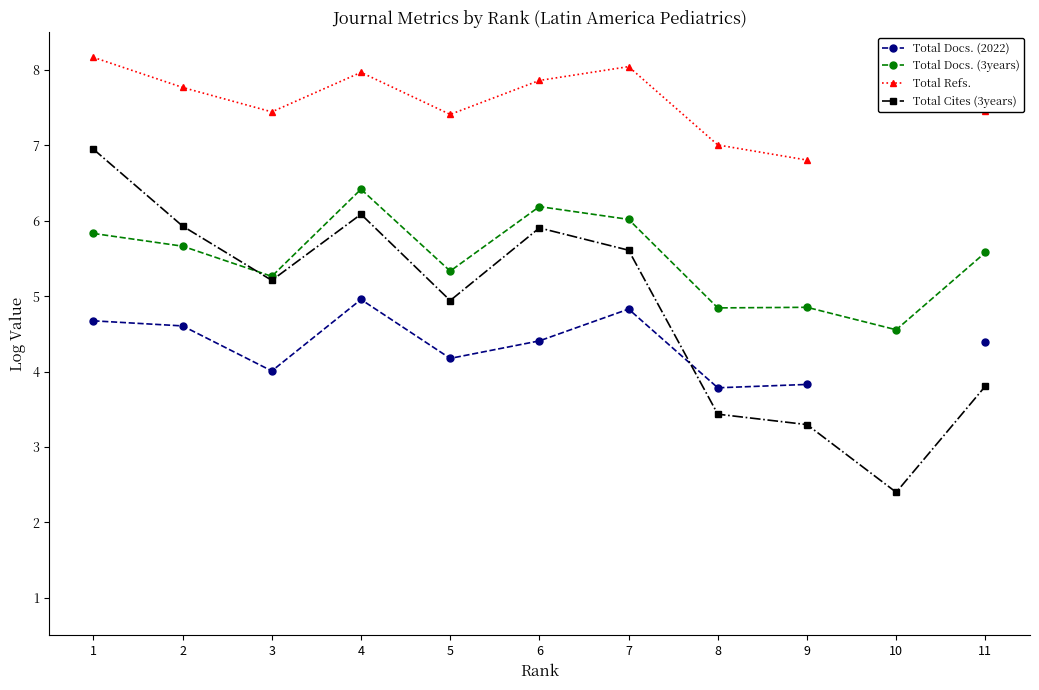

True or false: Total Docs. (3years) has more than 1 interior local peaks.

True